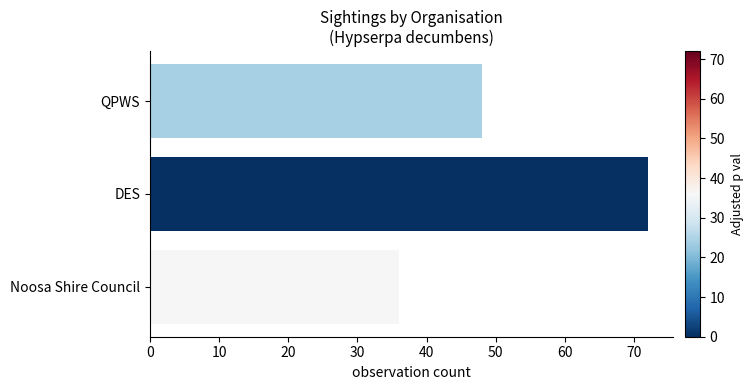

Are the bars horizontal?

Yes